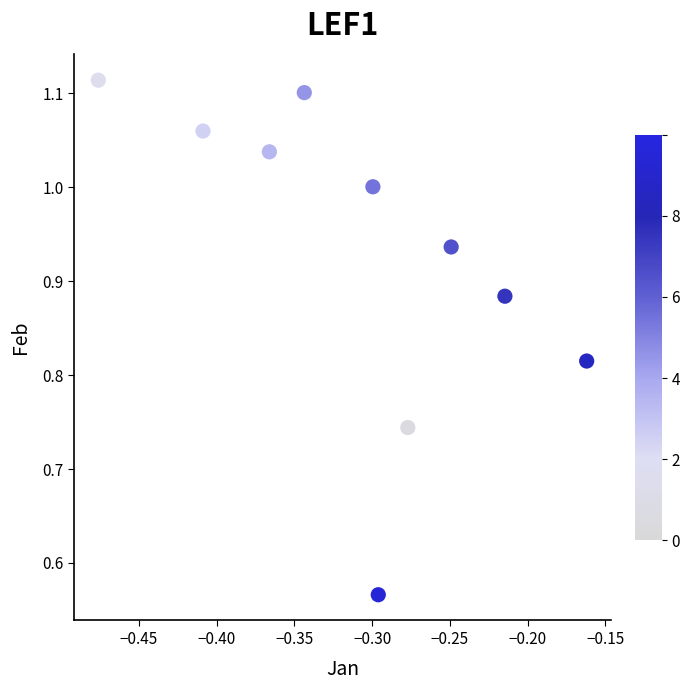

What is the average X value?

-0.3